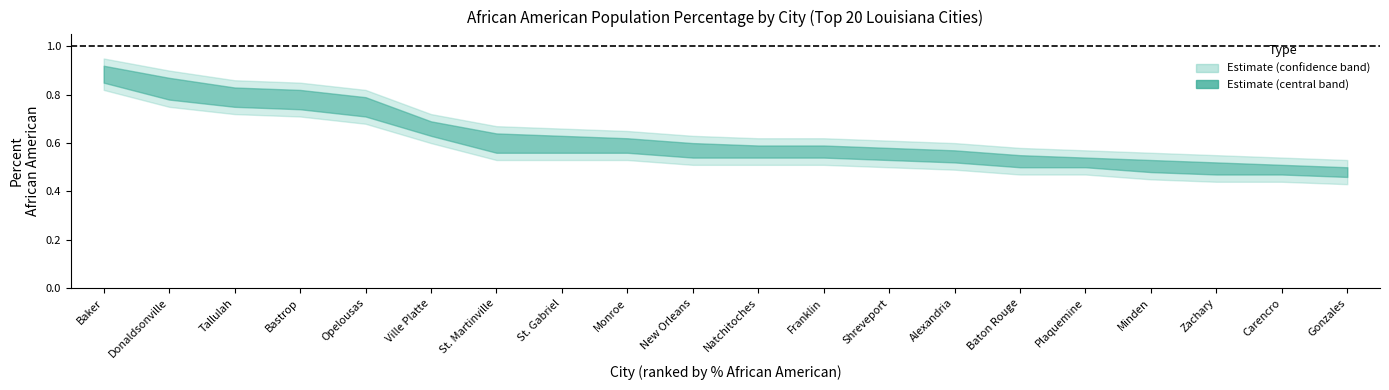

What is the label of the 7th point from the right?

Alexandria